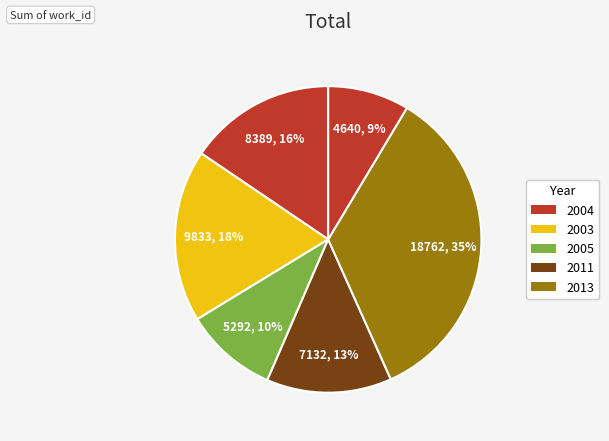

How many slices are in this pie chart?

6